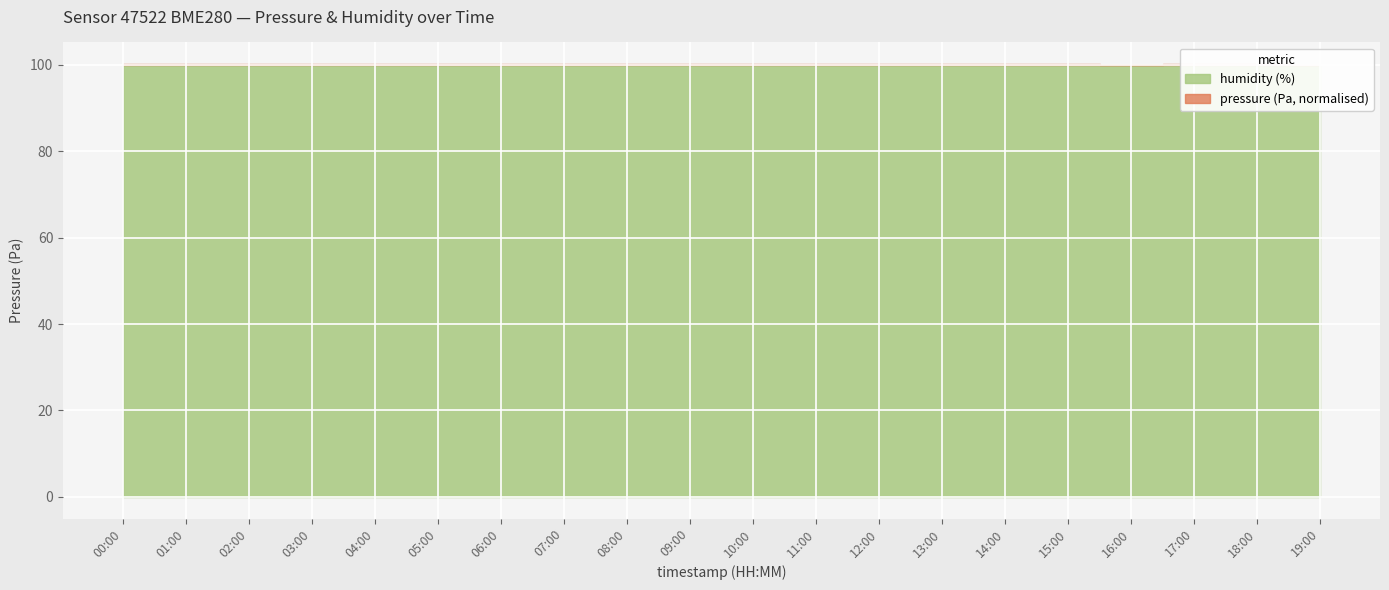

Which series changed the most between 12:00 and 18:00?

pressure